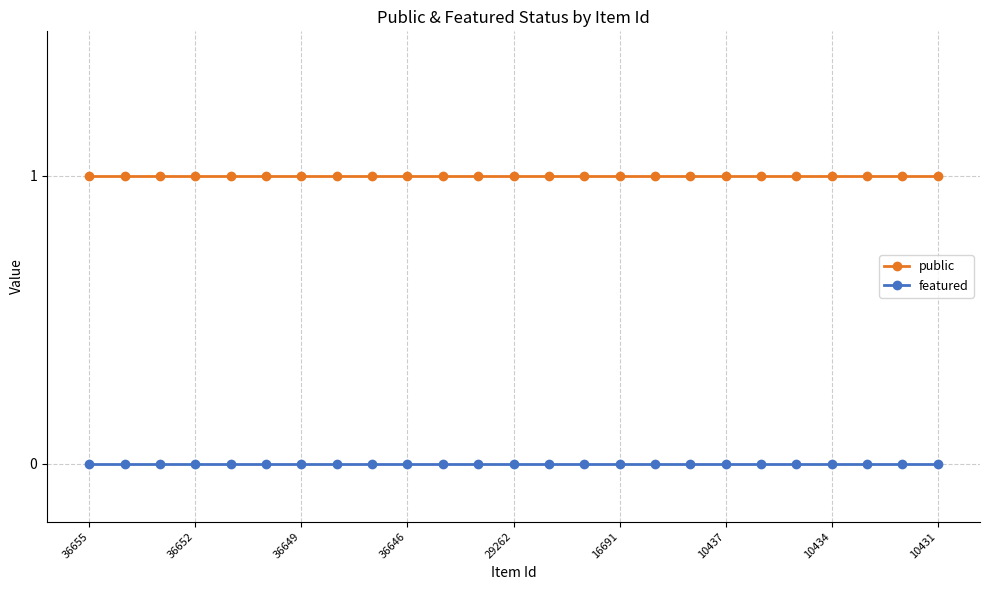

True or false: public and featured cross at least once.

False